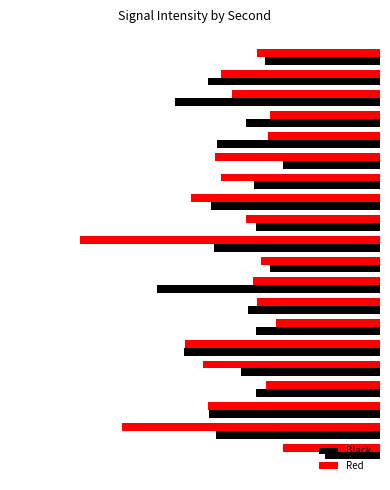

What is the greatest value displayed?

-117.5